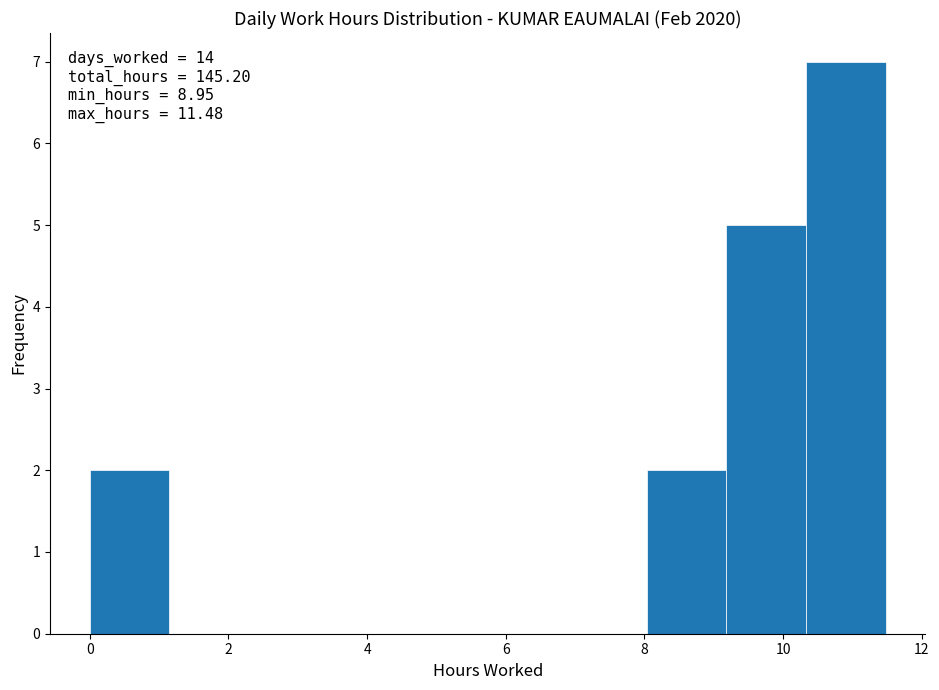

Which range on the x-axis has the tallest bar?

10.4 to 11.4